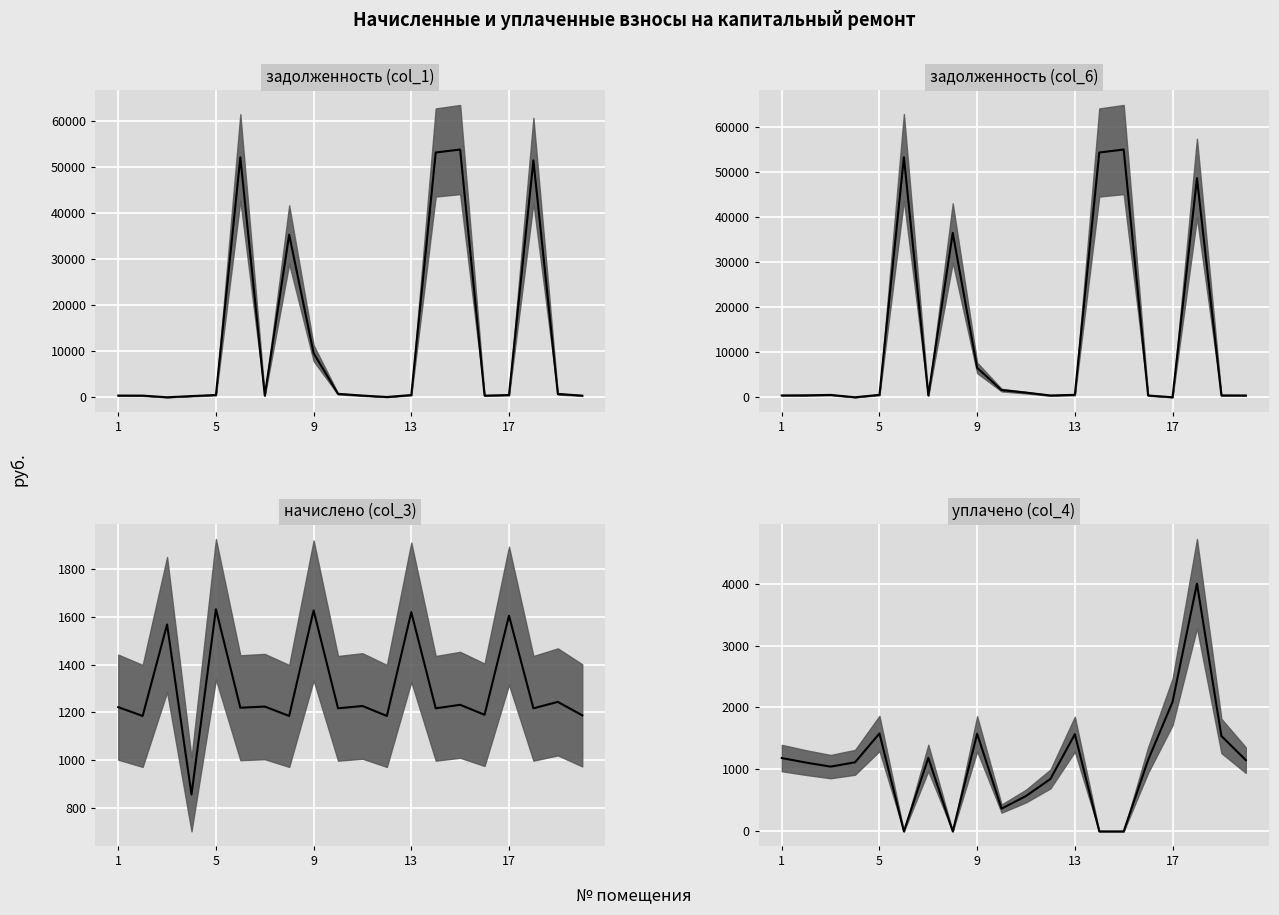

True or false: начислено (col_3) and уплачено (col_4) cross at least once.

True